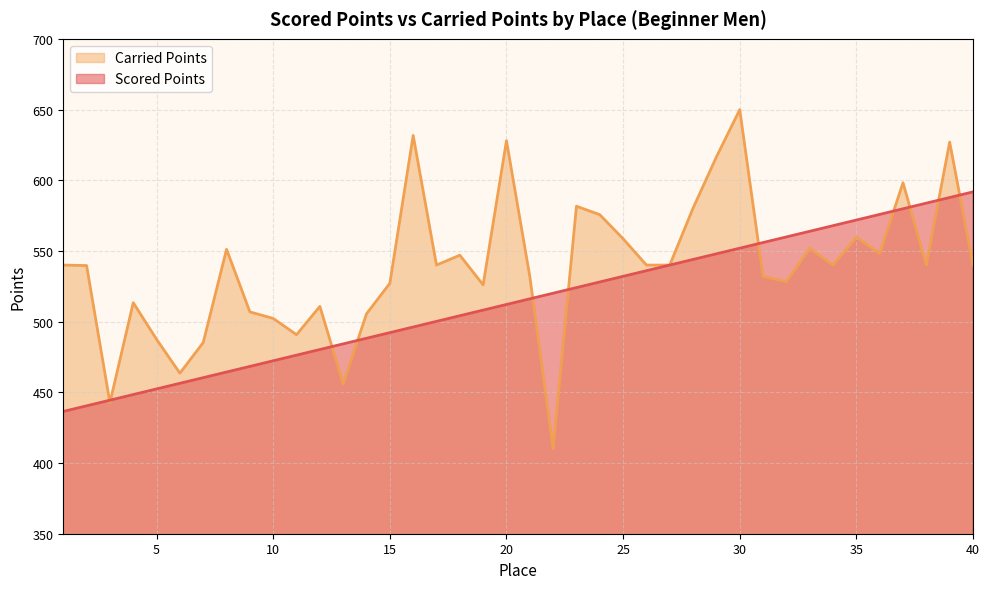

Which series ends up on top after the final intersection of Scored Points and Carried Points?

Scored Points